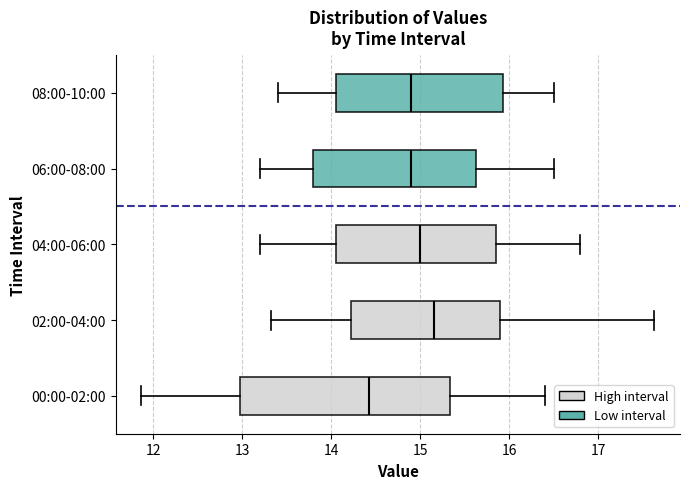

Where does the median line of the box for 00:00-02:00 sit on the x-axis? The values are not printed on the chart, so give them approximately, as read against the axis.

14.4